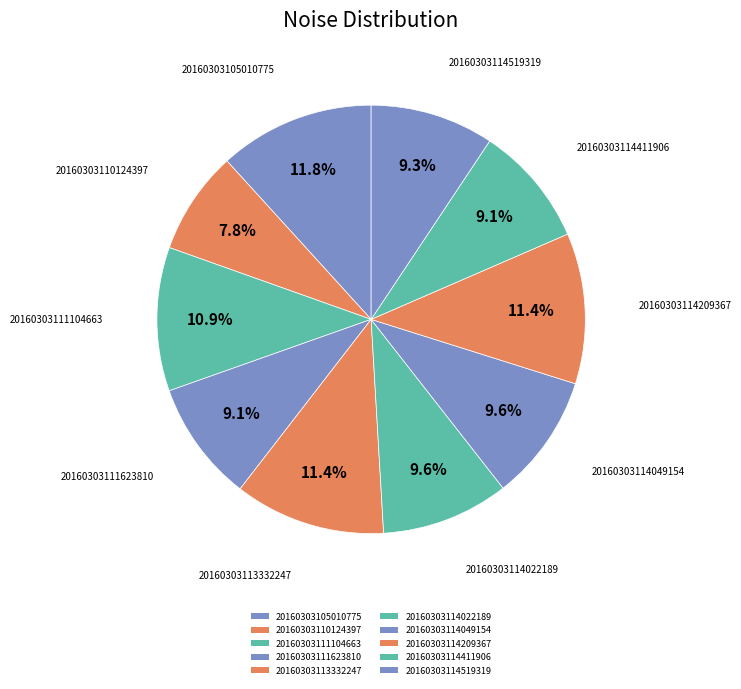

How many segments does this pie chart have?

10